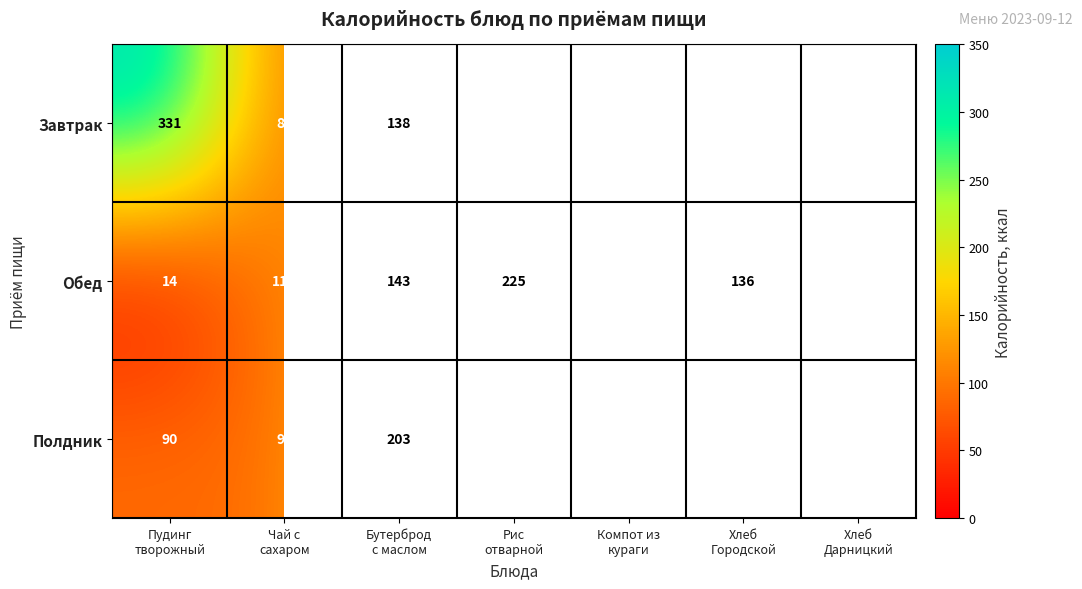

What is the sum of all Обед values?

825